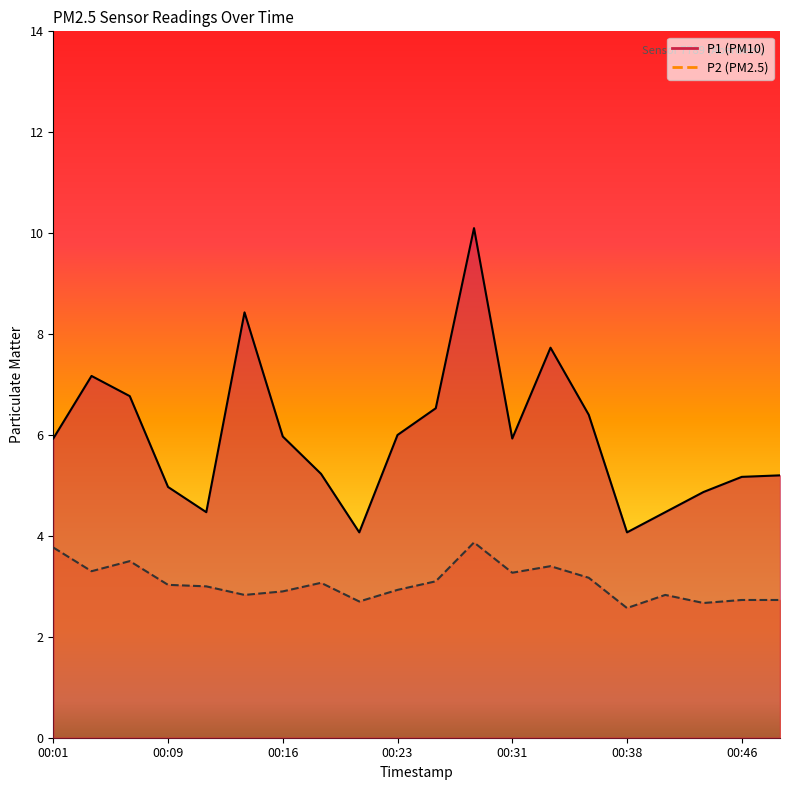

Reading left to right, extract all data points from this chart.

P1: 00:01=5.9	00:04=7.2	00:06=6.8	00:09=5.0	00:11=4.5	00:14=8.4	00:16=6.0	00:19=5.2	00:21=4.1	00:23=6.0	00:26=6.5	00:28=10.1	00:31=5.9	00:33=7.7	00:36=6.4	00:38=4.1	00:41=4.5	00:44=4.9	00:46=5.2	00:48=5.2
P2: 00:01=3.8	00:04=3.3	00:06=3.5	00:09=3.0	00:11=3.0	00:14=2.8	00:16=2.9	00:19=3.1	00:21=2.7	00:23=2.9	00:26=3.1	00:28=3.9	00:31=3.3	00:33=3.4	00:36=3.2	00:38=2.6	00:41=2.8	00:44=2.7	00:46=2.7	00:48=2.7